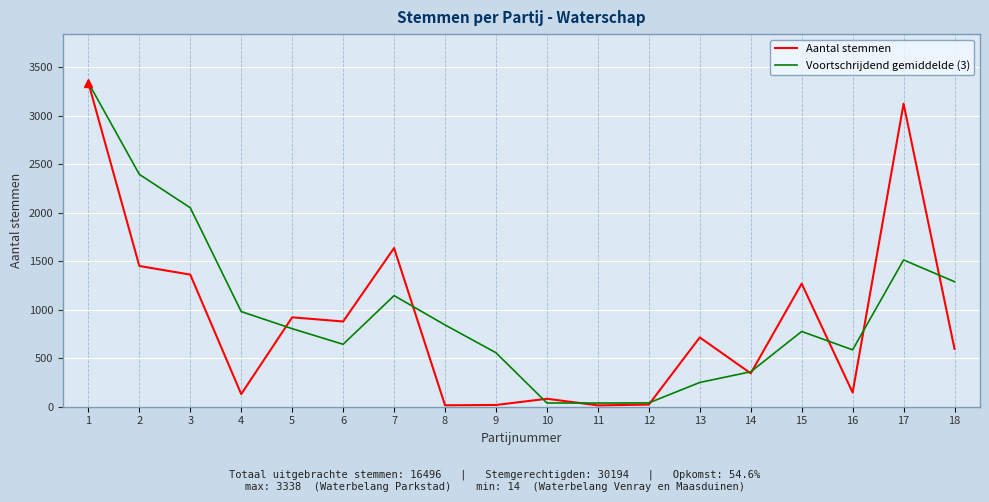

Between 3 and 18, which series saw the biggest shift?

Aantal stemmen